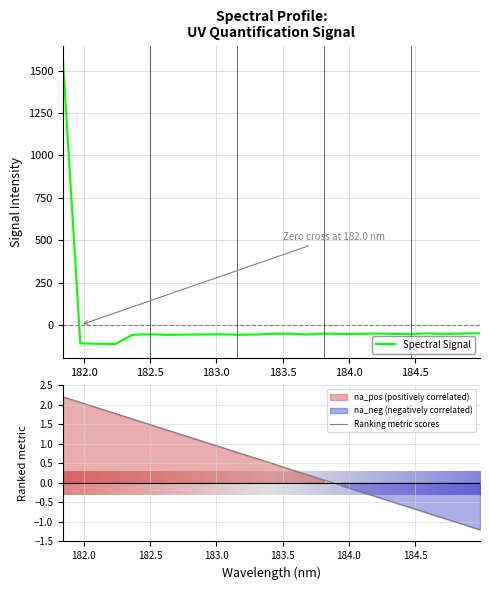

How many data points are less than -53?

13